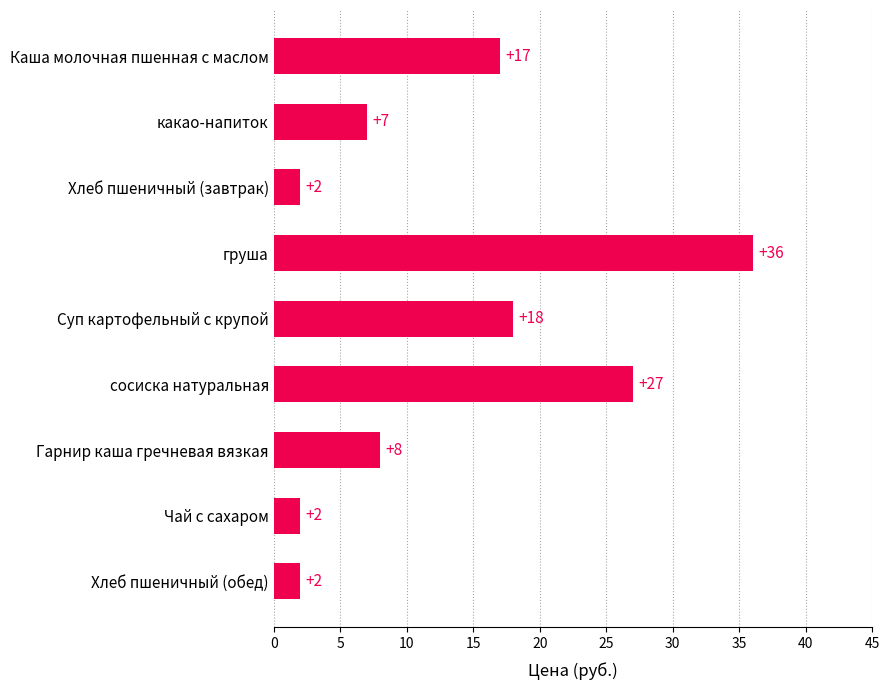

Reading bottom to top, transcribe all the data shown in this chart.

2	2	8	27	18	36	2	7	17